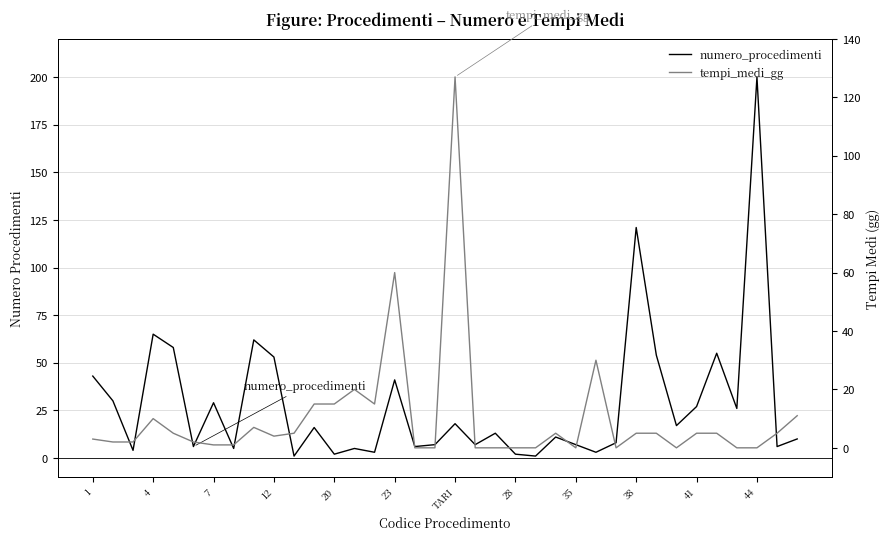

Rank the series by their average value, from highest to lowest.

numero_procedimenti, tempi_medi_gg